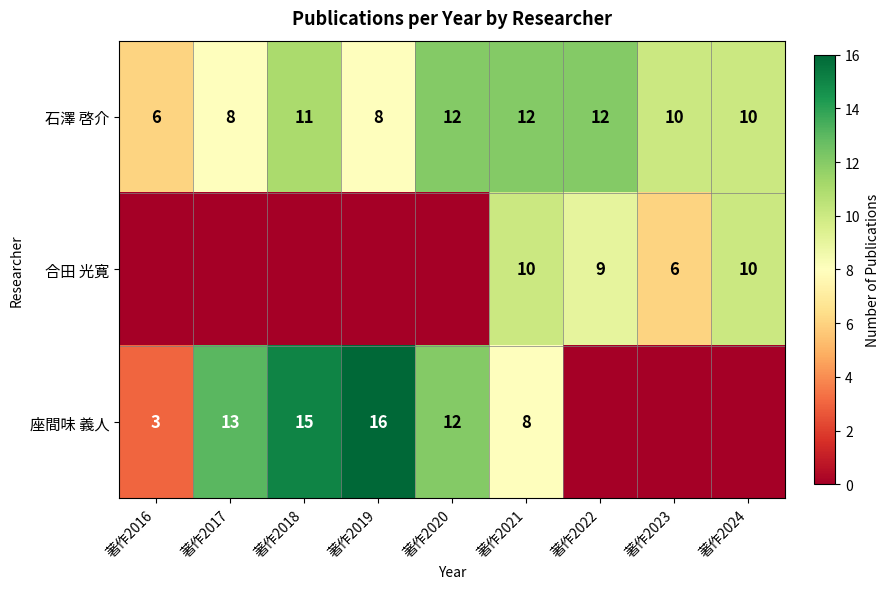

What is the spread (max minus min) of values at 著作2017?

13